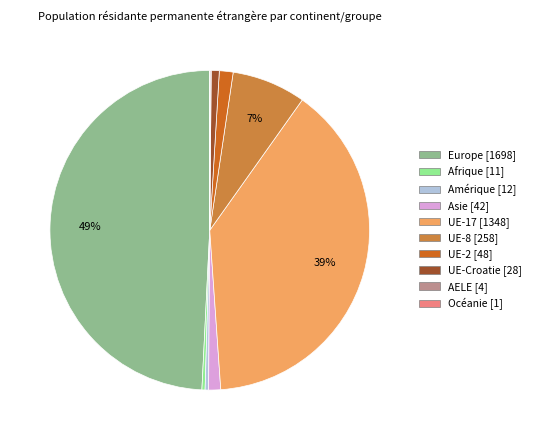

Does Amérique represent more than half of the total?

No